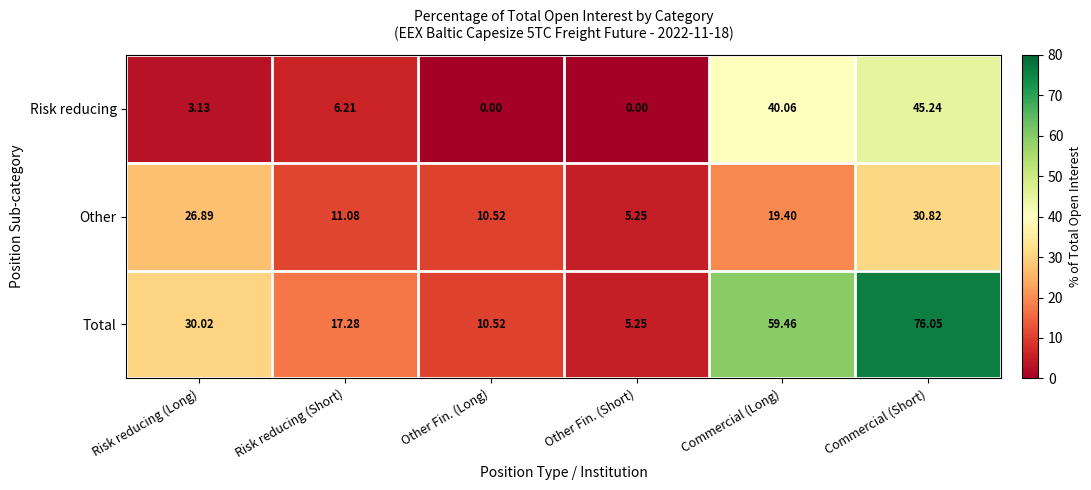

At which label does Total reach its peak?

Commercial (Short)